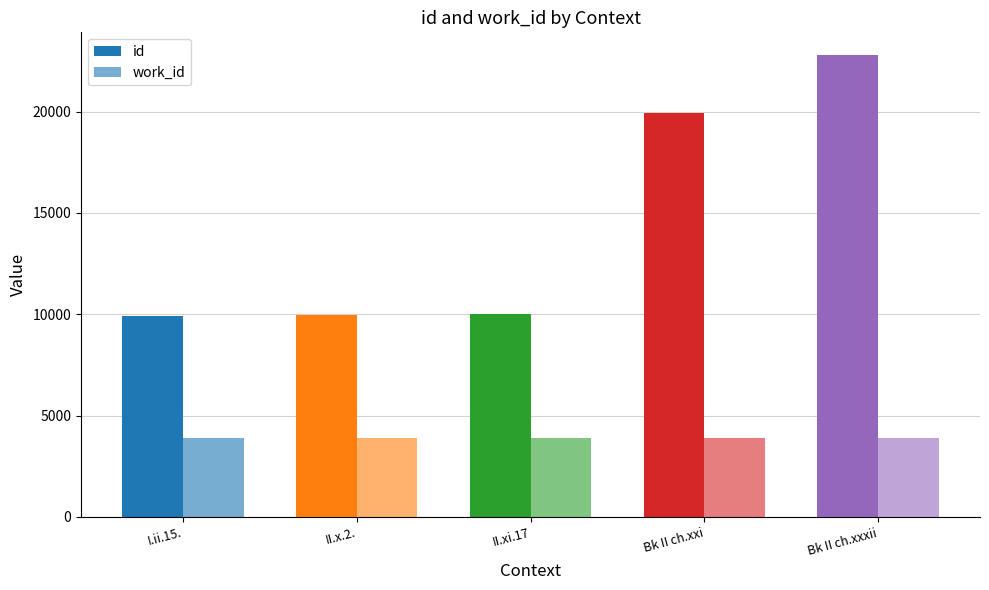

List the series in order of their peak value, highest first.

id, work_id